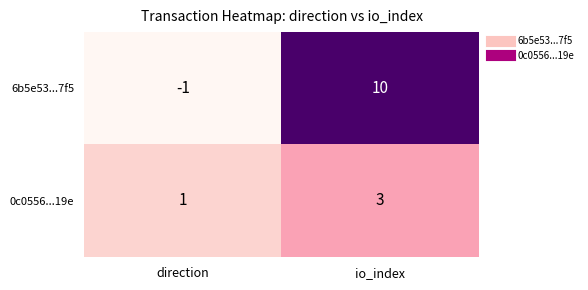

Is it true that 6b5e53...7f5 equals 0 at direction?

False